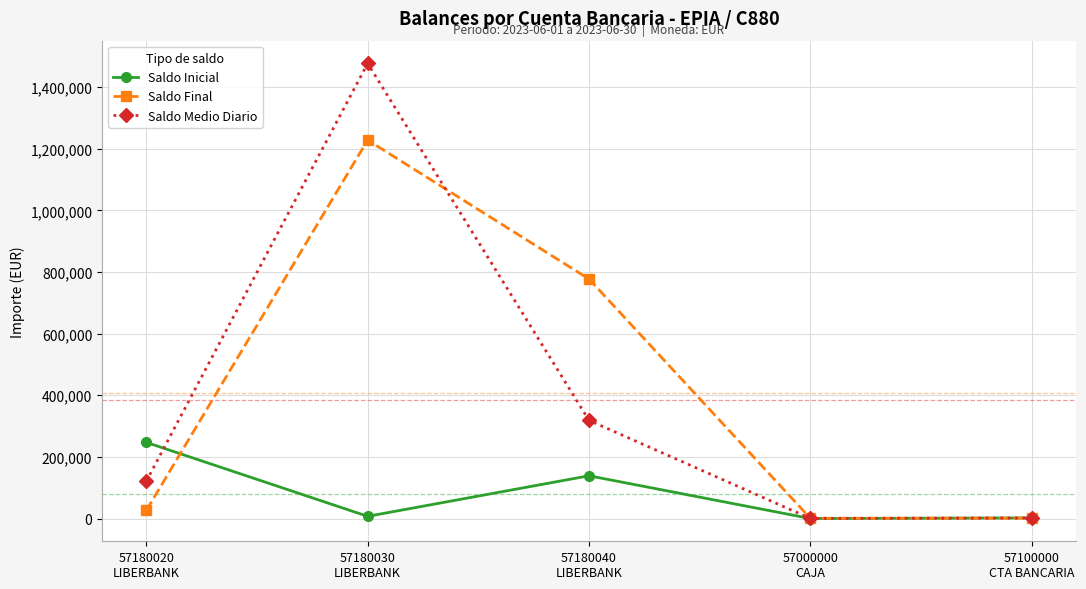

The Saldo Inicial series shows 94140.1 at 57180020
LIBERBANK. True or false?

False